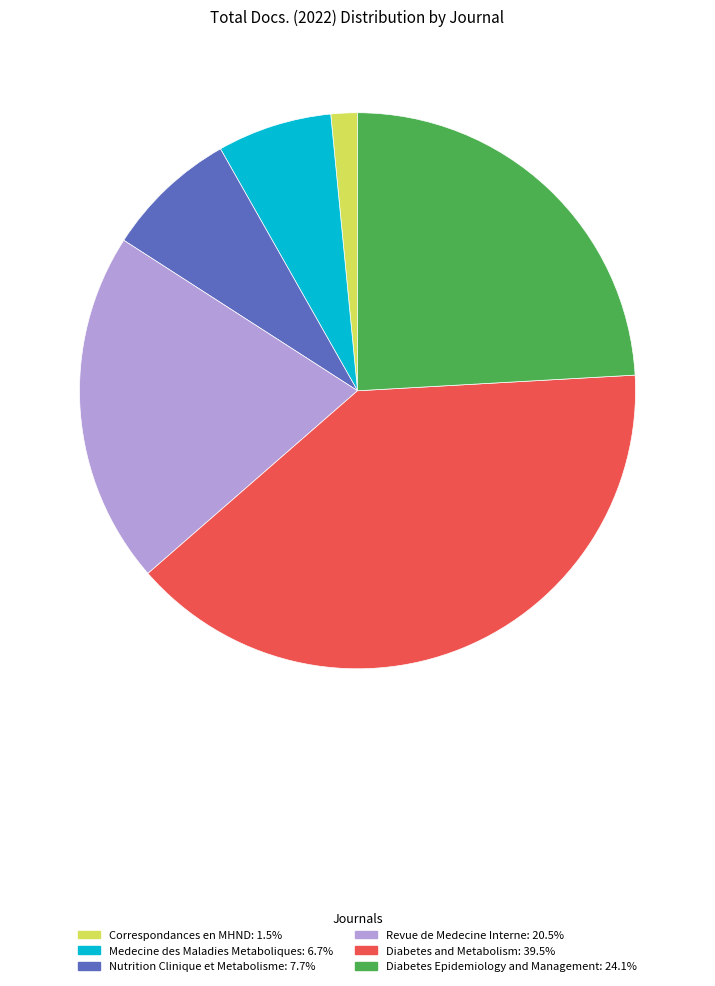

Is there any slice that represents more than half of the pie?

No